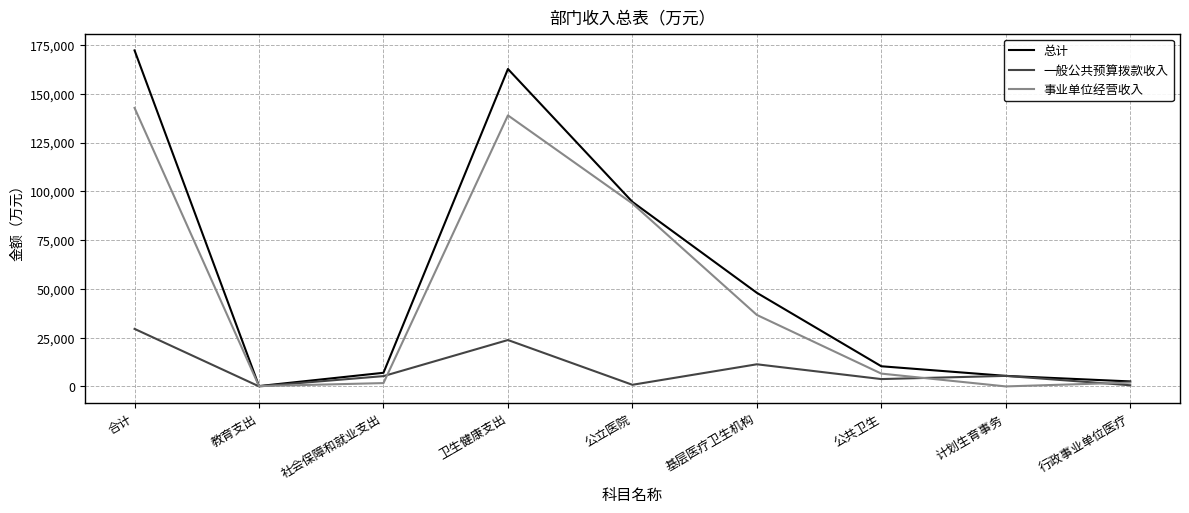

How many values in the 事业单位经营收入 series exceed 6569?

5